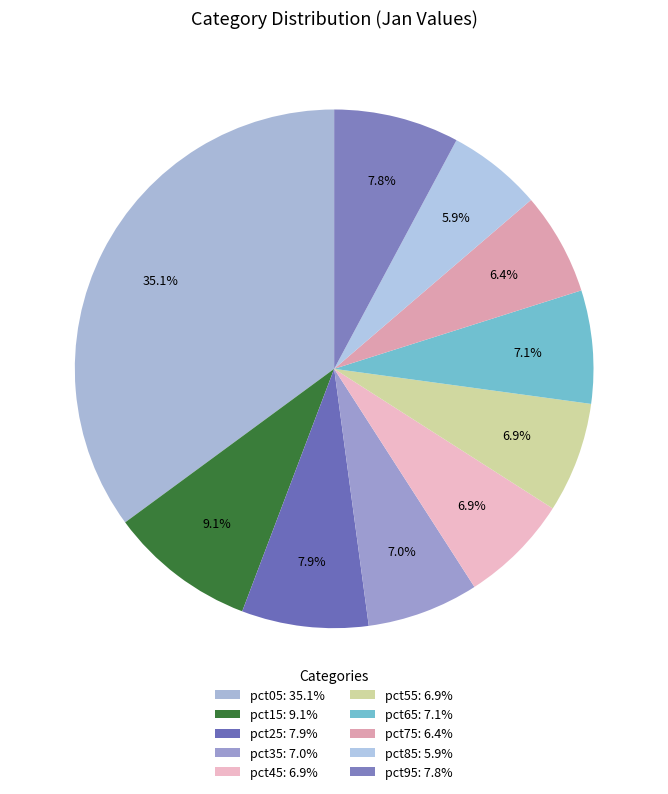

Do pct95 and pct55 together represent more than half of the pie?

No